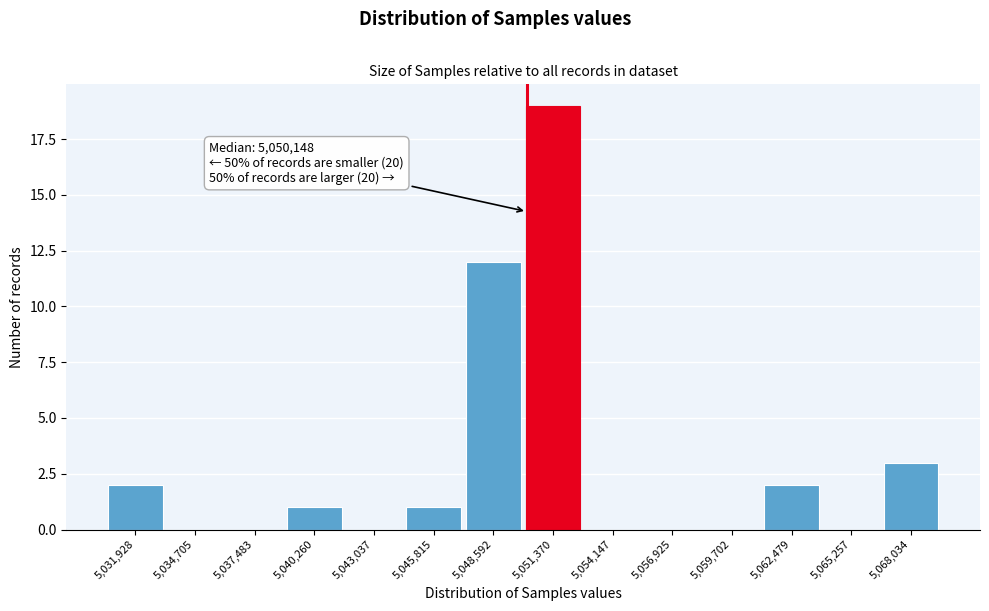

Over which range of the x-axis is the bar tallest?

5050000 to 5053000